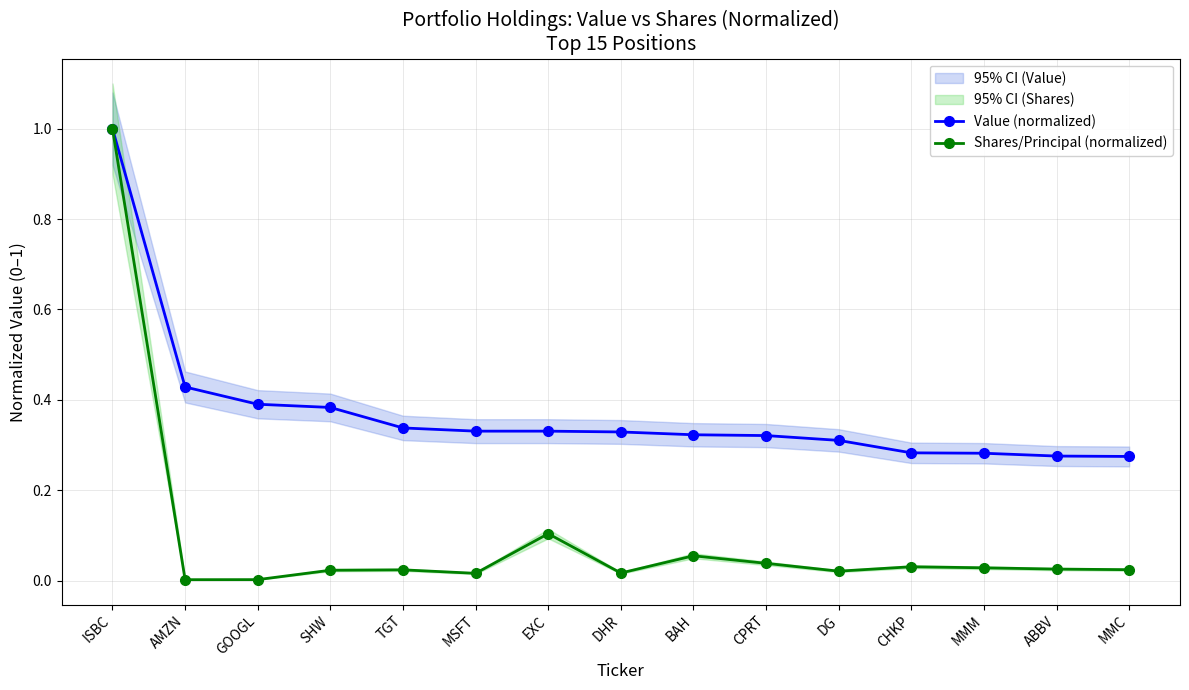

Reading left to right, extract all data points from this chart.

Value (normalized): ISBC=1.0	AMZN=0.4	GOOGL=0.4	SHW=0.4	TGT=0.3	MSFT=0.3	EXC=0.3	DHR=0.3	BAH=0.3	CPRT=0.3	DG=0.3	CHKP=0.3	MMM=0.3	ABBV=0.3	MMC=0.3
Shares/Principal (normalized): ISBC=1.0	AMZN=0.0	GOOGL=0.0	SHW=0.0	TGT=0.0	MSFT=0.0	EXC=0.1	DHR=0.0	BAH=0.1	CPRT=0.0	DG=0.0	CHKP=0.0	MMM=0.0	ABBV=0.0	MMC=0.0